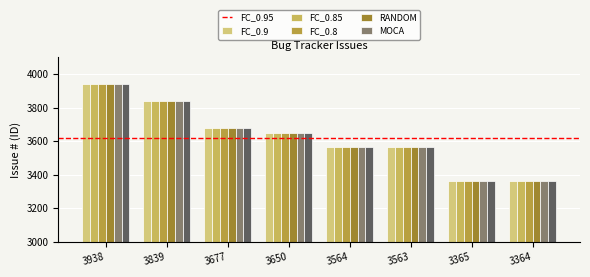

What is the total value across all series at 3650?

21900